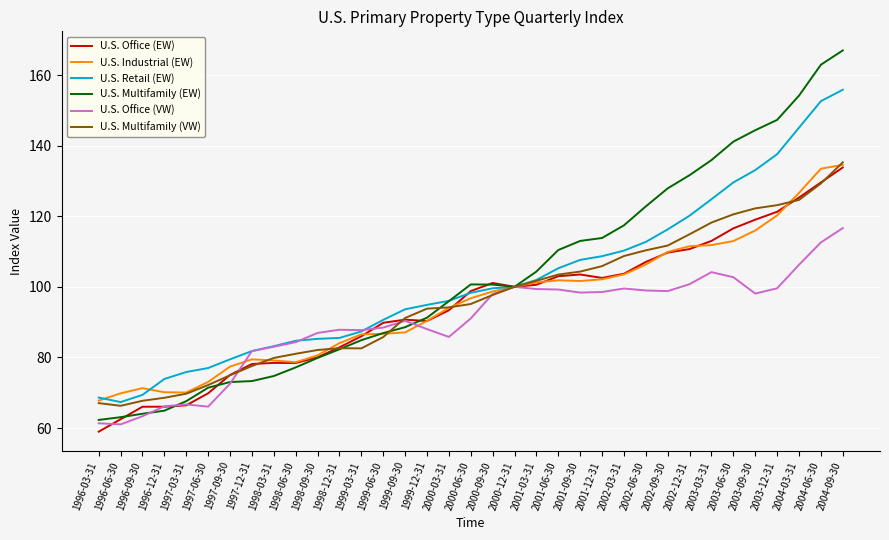

Which series has the widest spread of values?

U.S. Multifamily (EW)